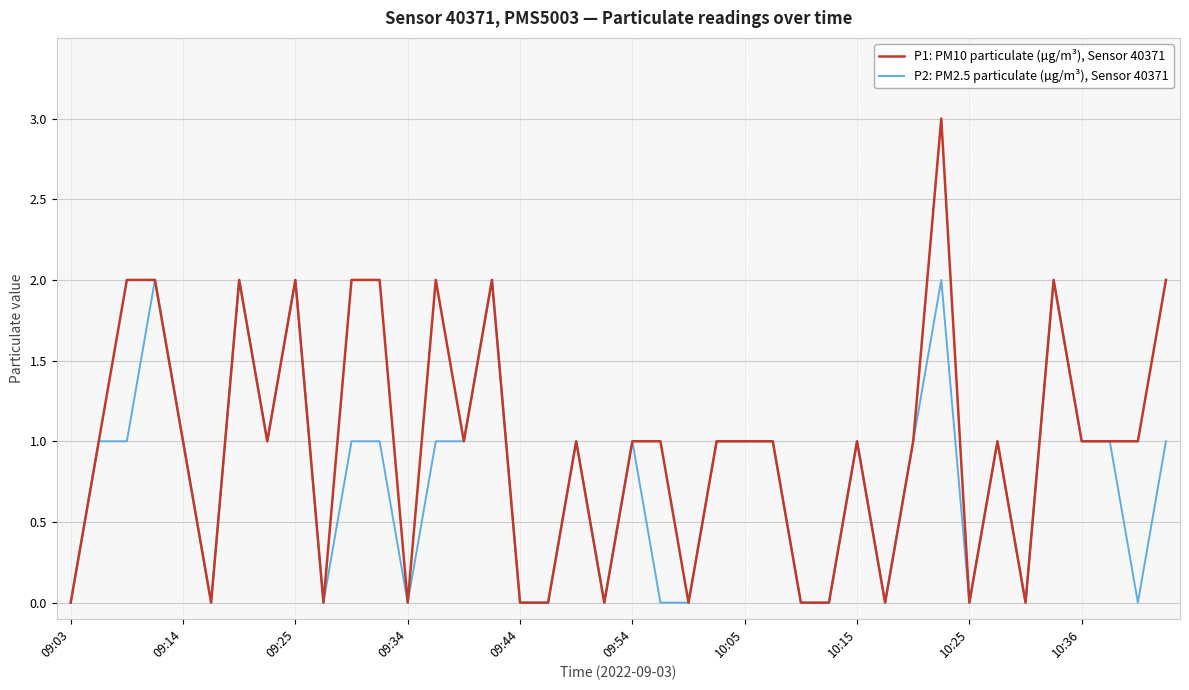

List the series in order of their peak value, lowest first.

P2: PM2.5 particulate (µg/m³), Sensor 40371, P1: PM10 particulate (µg/m³), Sensor 40371